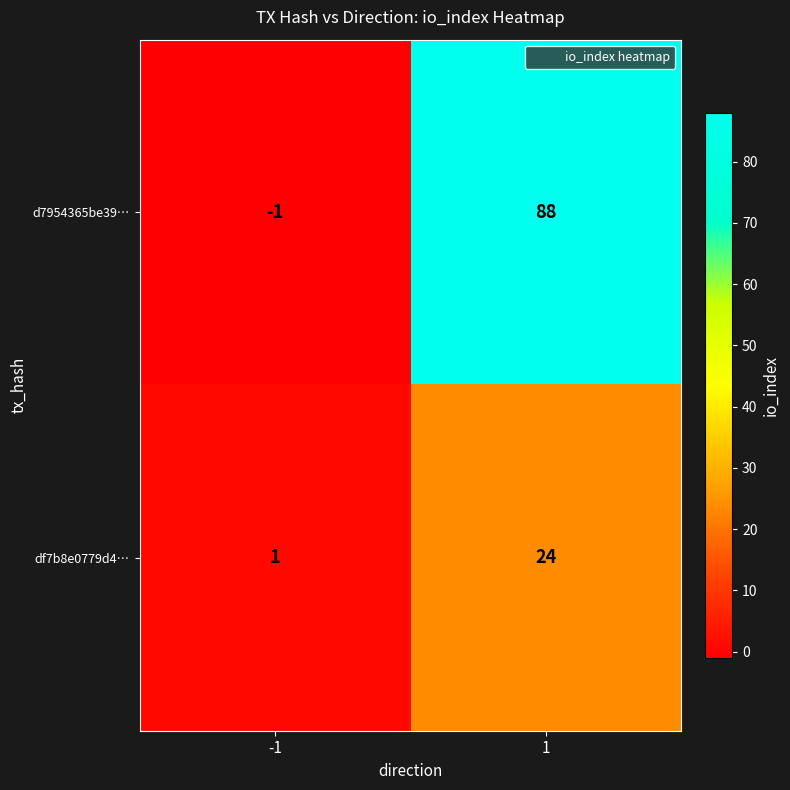

Which series has the largest range (max minus min)?

d7954365be39…